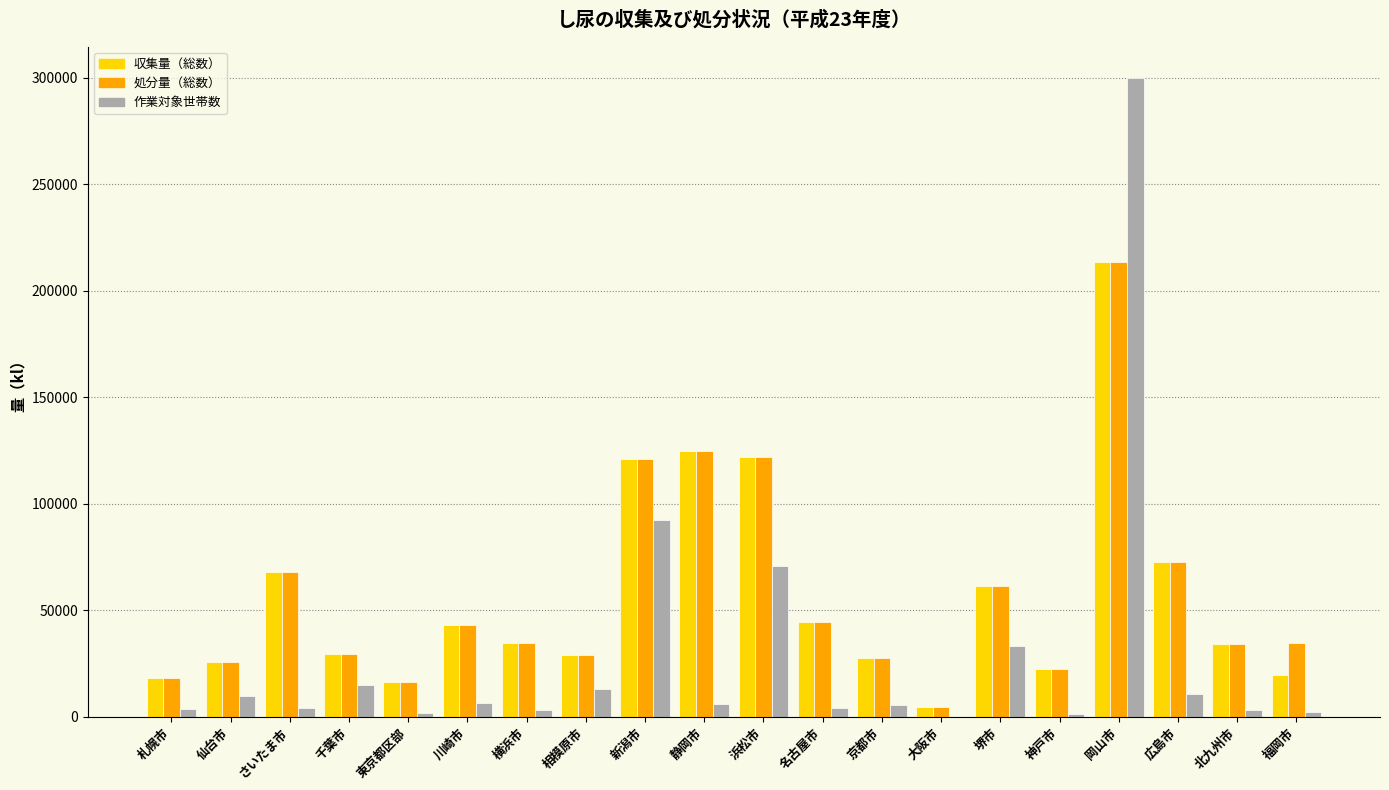

What is the sum of all 作業対象世帯数 values?

587781